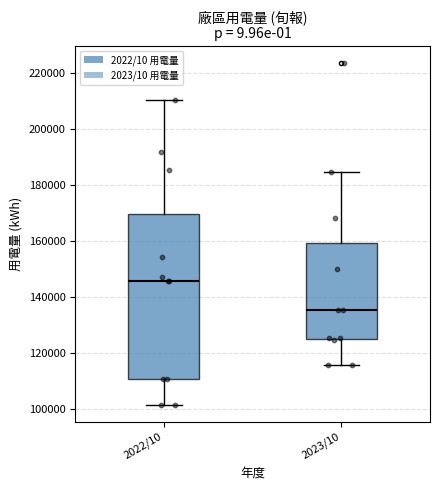

Where is the lower edge of the box for 2023/10 on the y-axis? The values are not printed on the chart, so give them approximately, as read against the axis.

124000